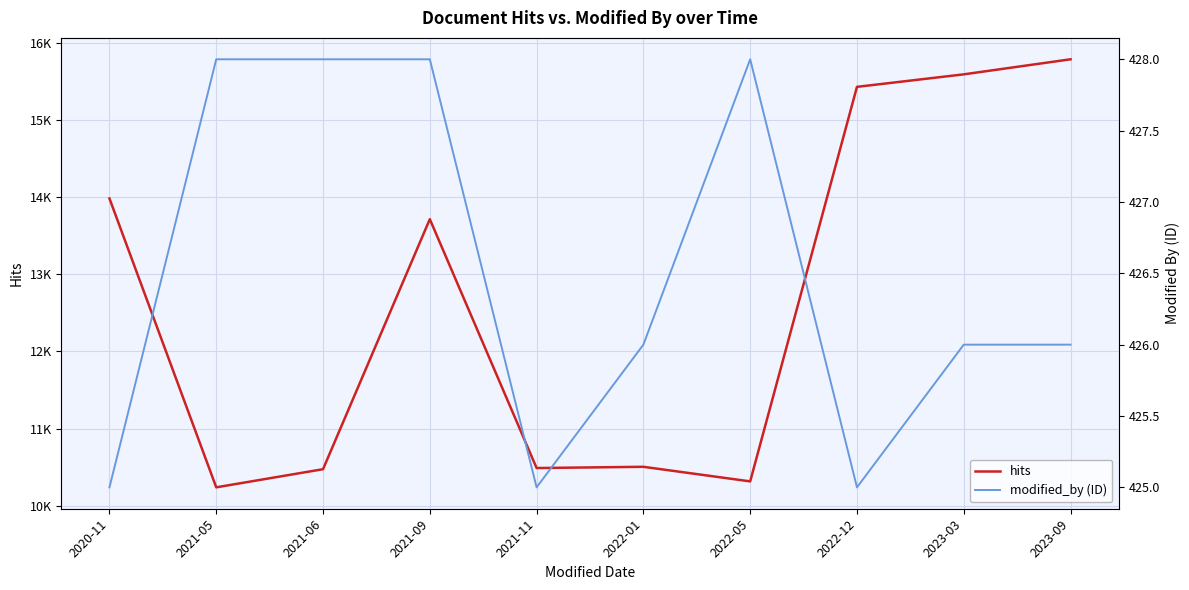

Reading left to right, extract all data points from this chart.

hits: 13981	10239	10474	13713	10489	10505	10316	15427	15589	15784
modified_by (ID): 425	428	428	428	425	426	428	425	426	426